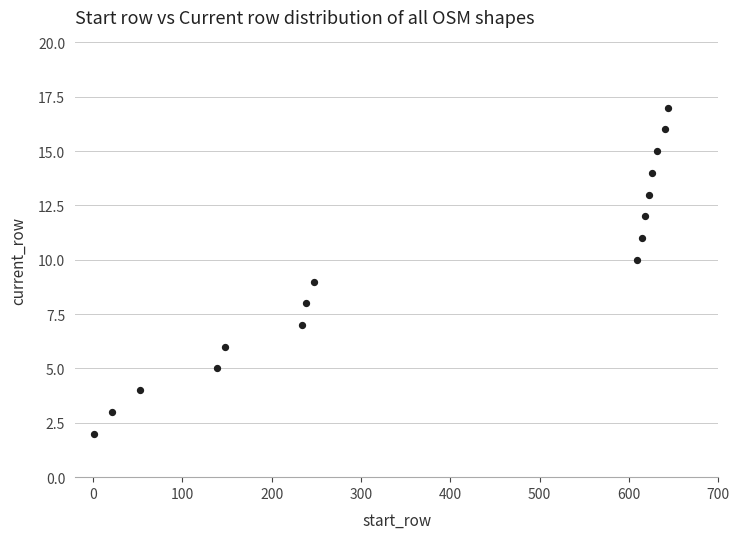

What is the range of Y values (max minus min)?

15